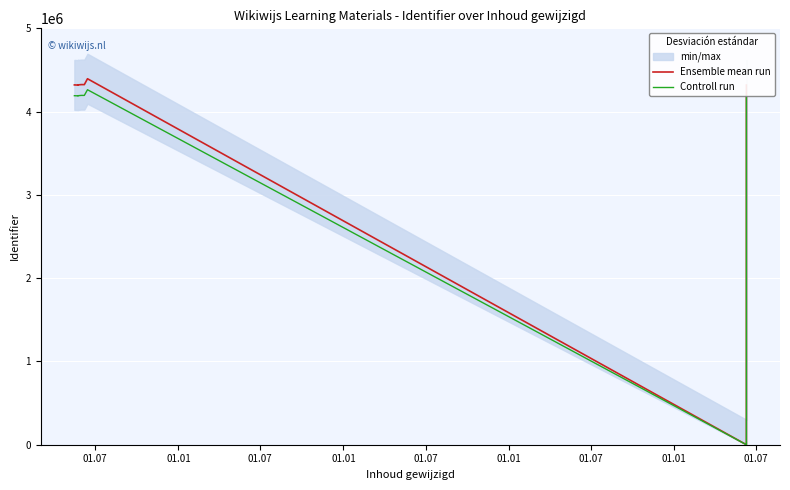

Where does the Ensemble mean run series first go above 4320571?

01.07